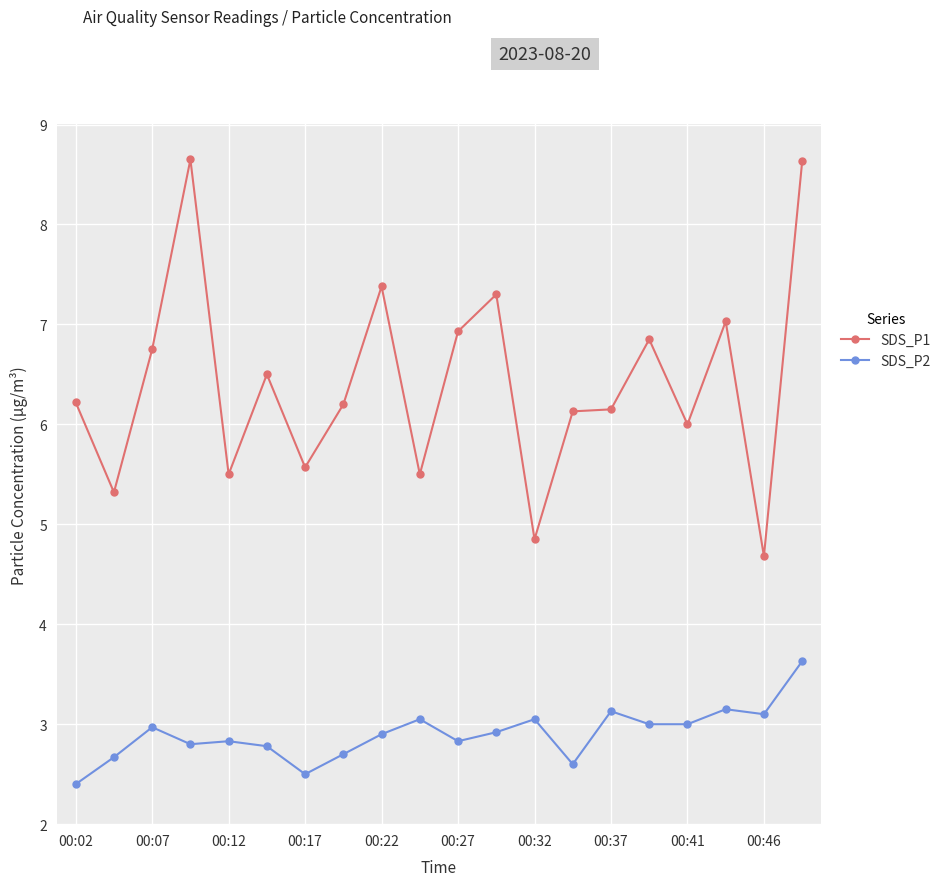

Does the chart display data point markers on the line(s)?

Yes